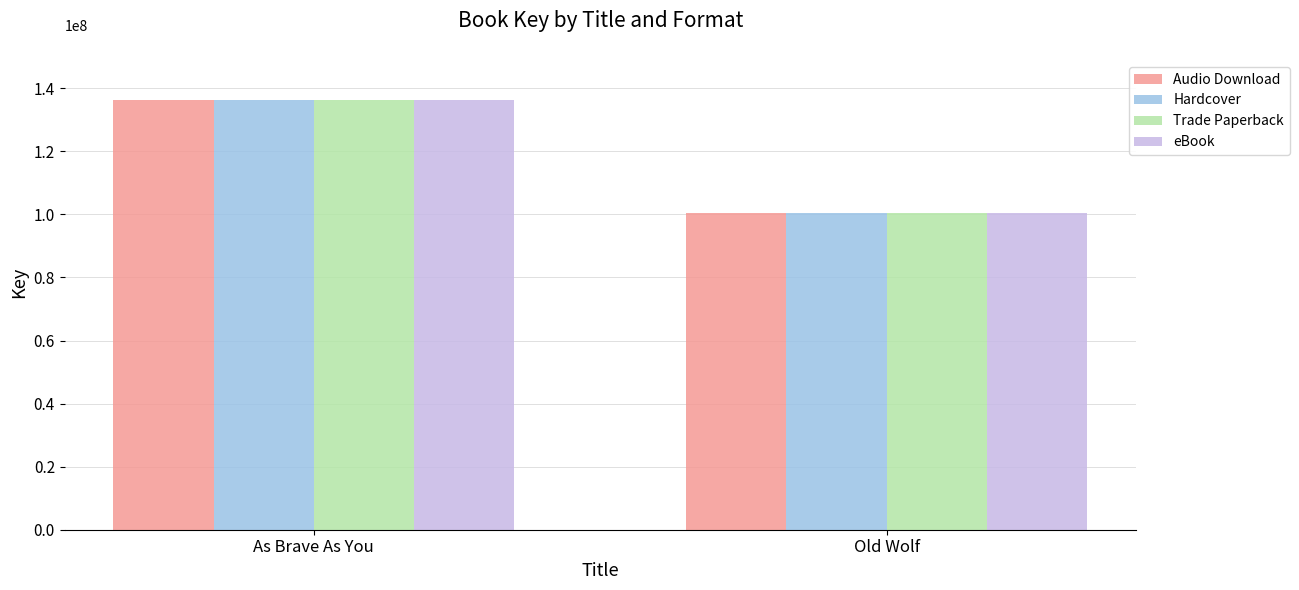

Is it true that Hardcover equals 100274747 at Old Wolf?

True